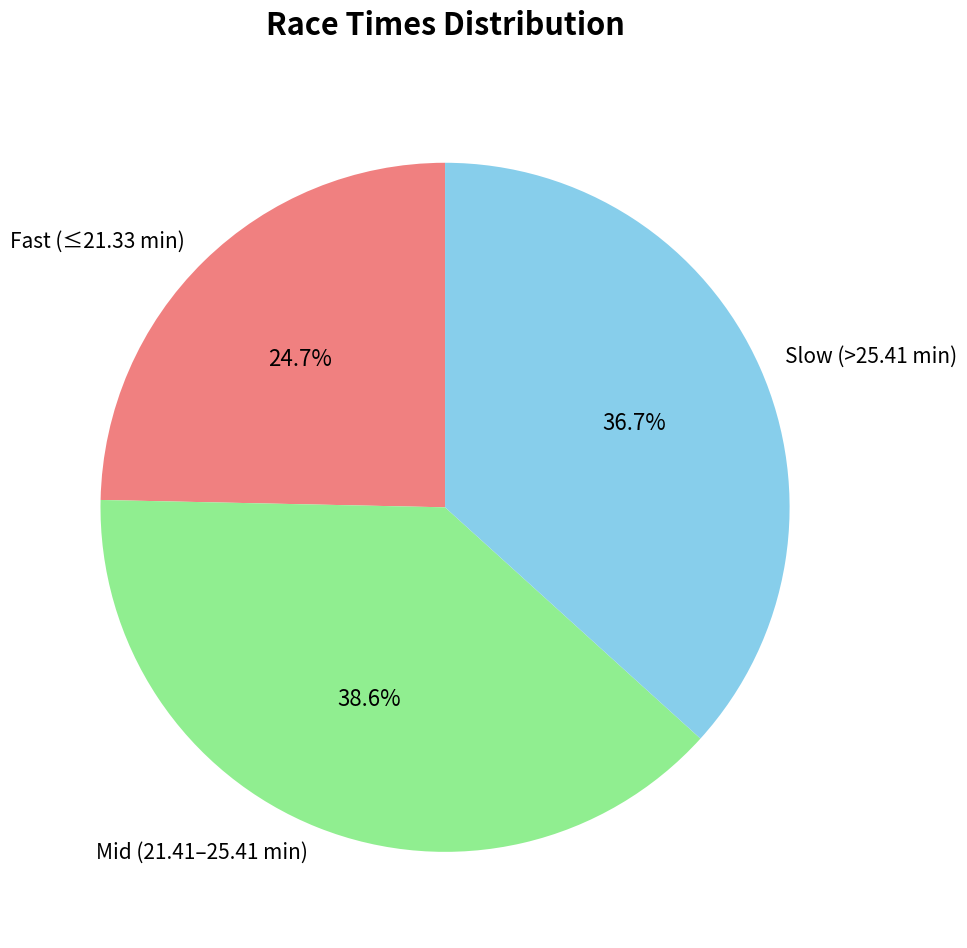

Is there any slice that represents more than half of the pie?

No